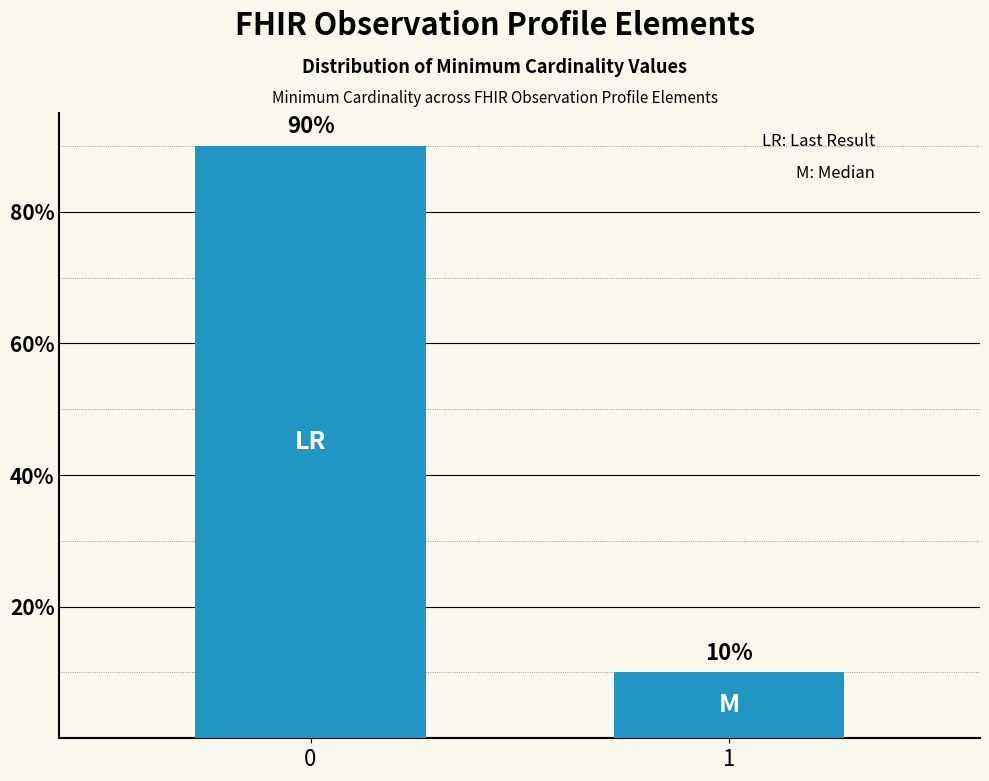

Count the number of categories in the chart.

2